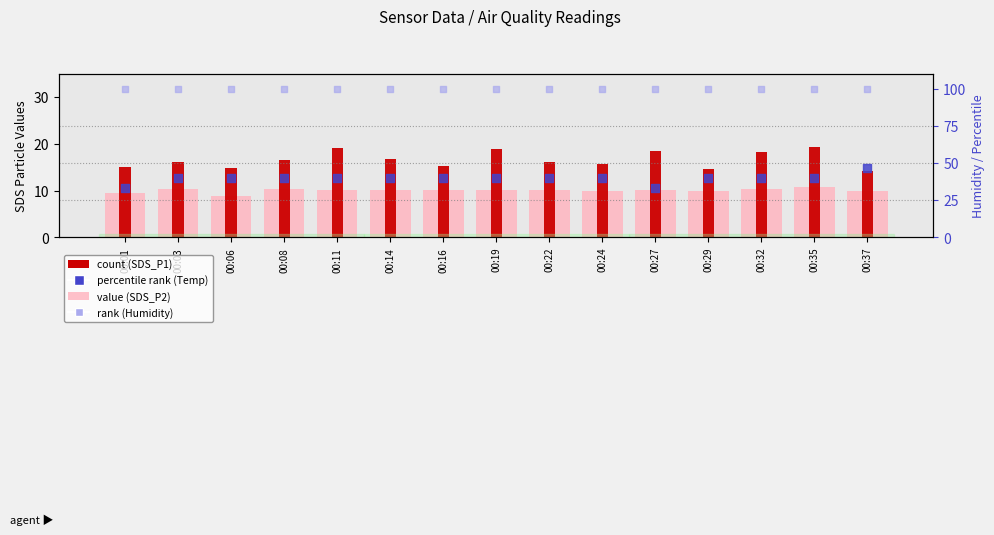

At how many categories does at least one series exceed 18?

15